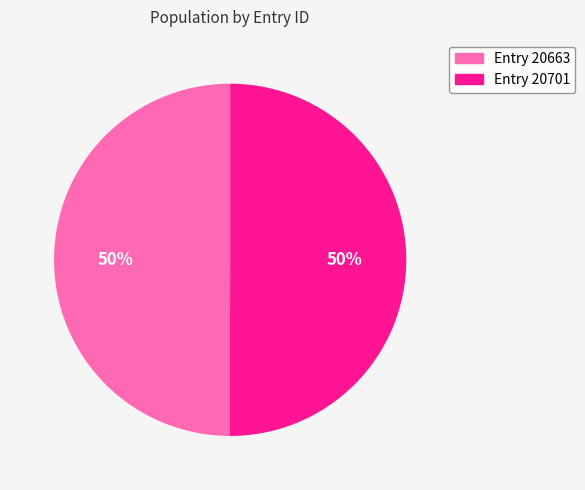

Count the number of slices in the pie.

2